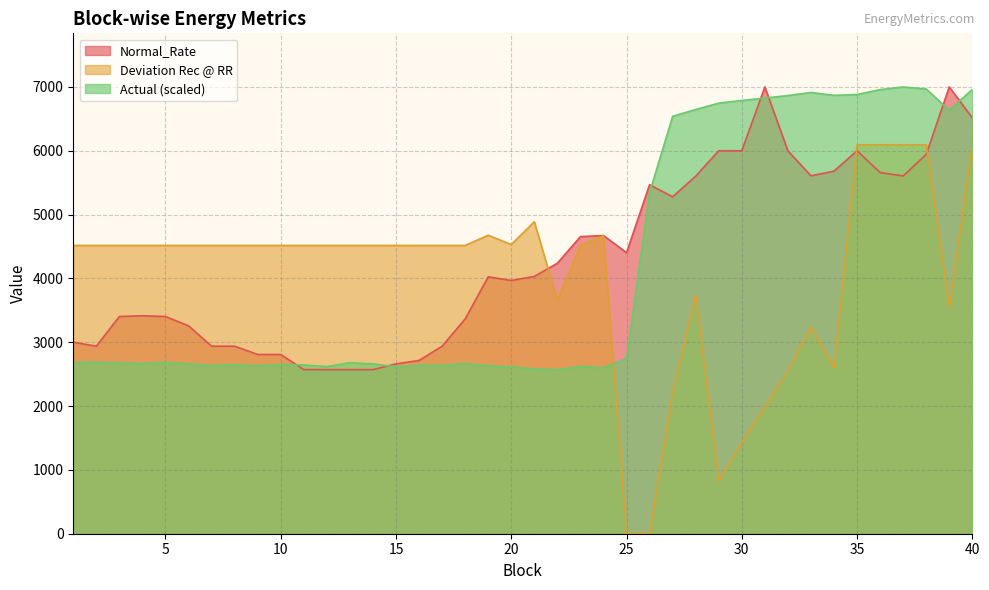

At how many categories does at least one series exceed 6339?

14